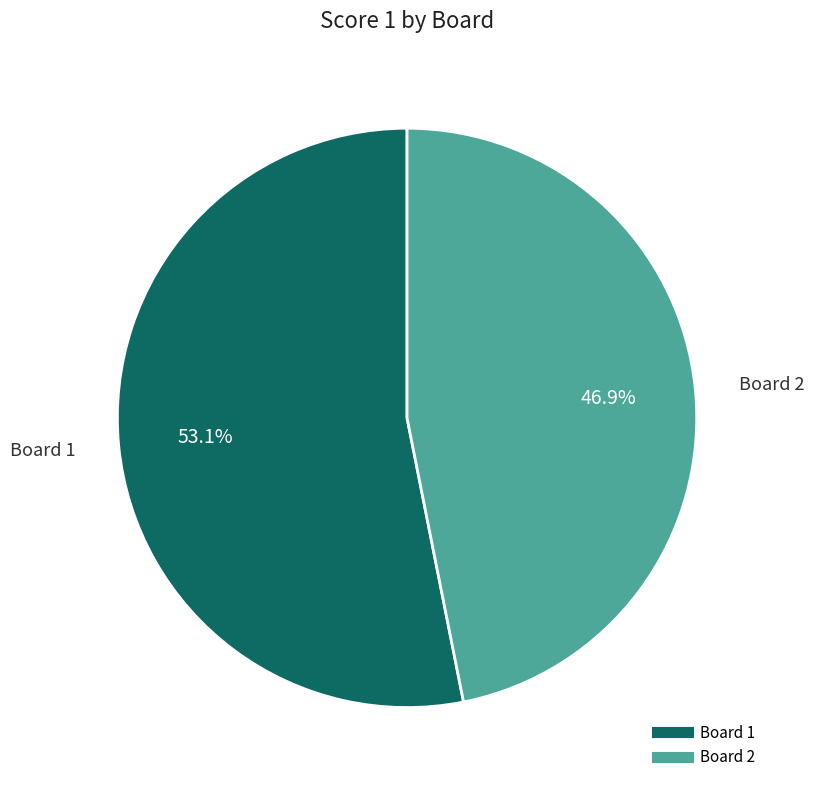

Is there a majority slice in this chart?

Yes